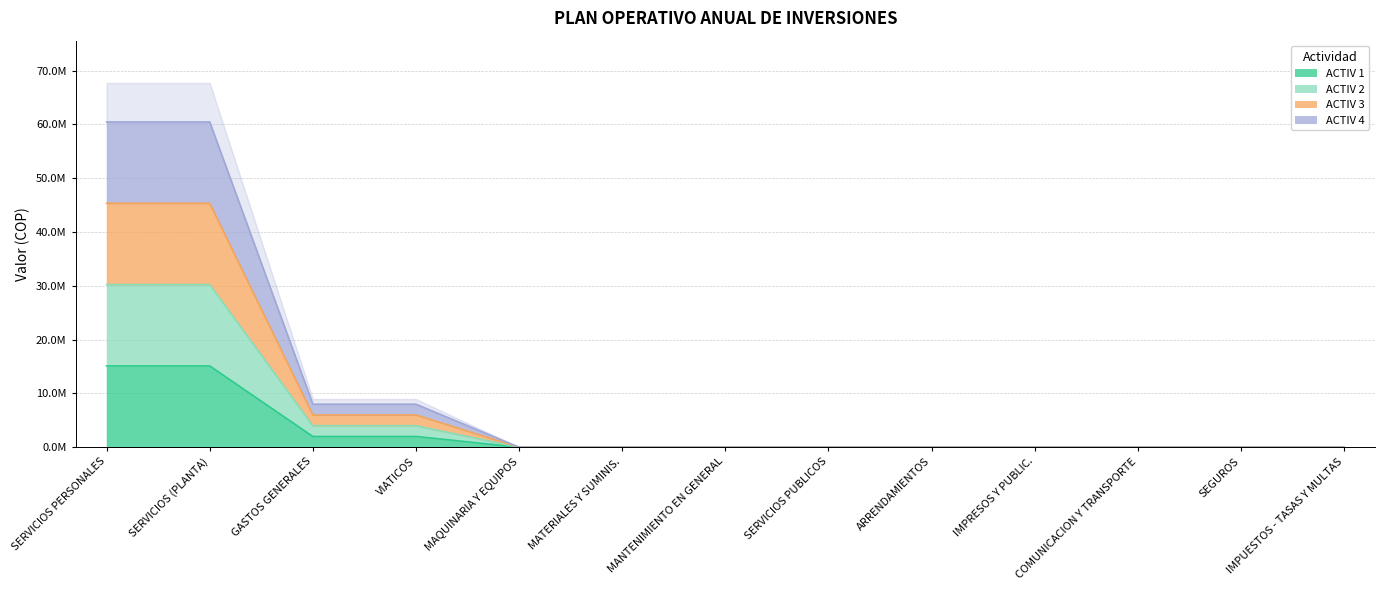

At how many categories does at least one series exceed 30789085?

2